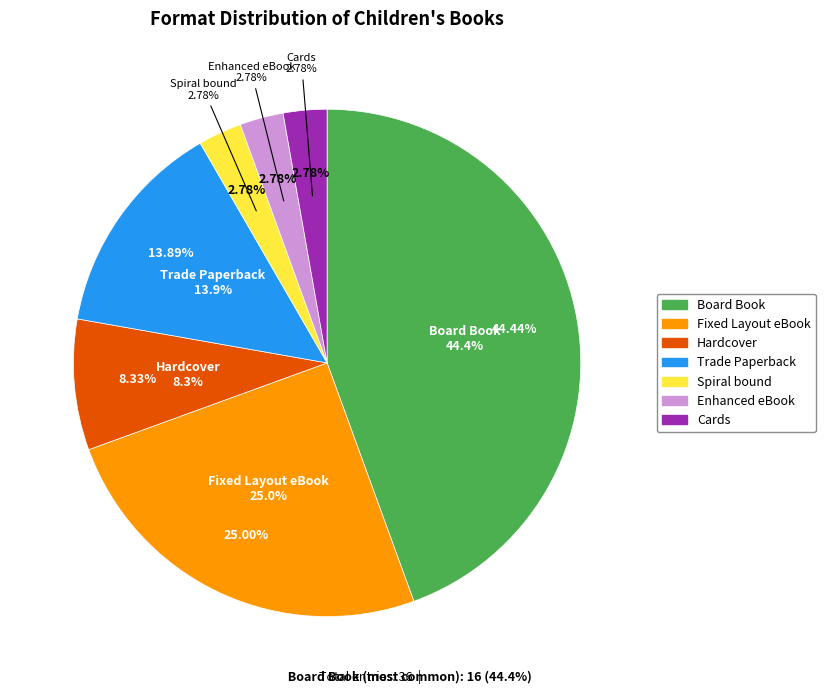

Does any single category account for the majority?

No